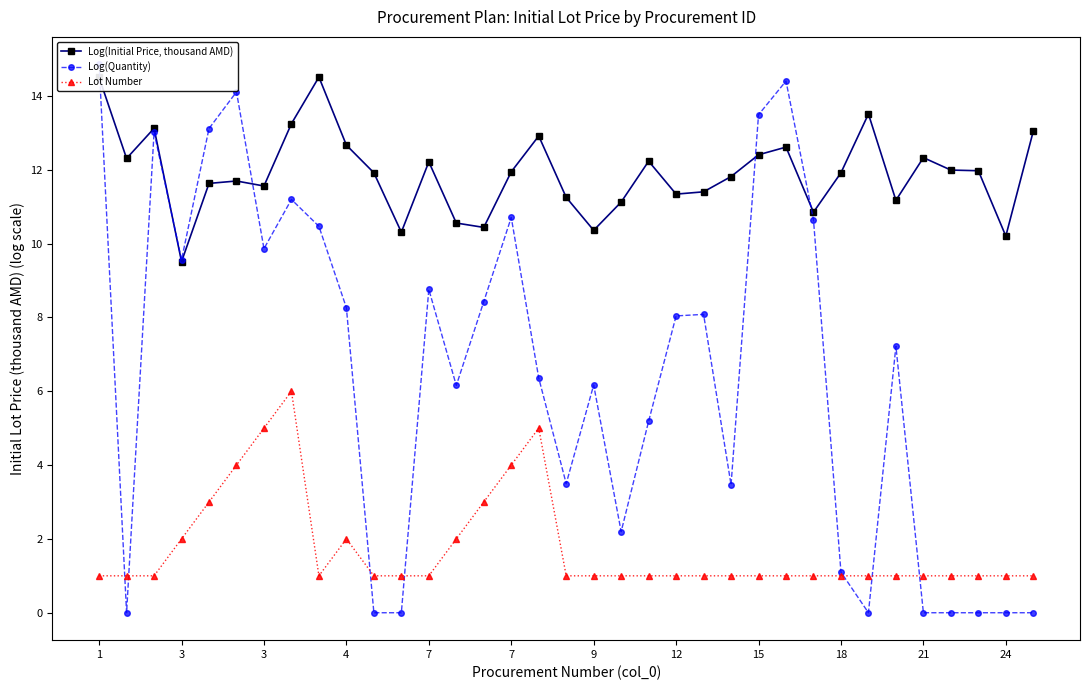

What is the total value across all series at 16?

24.3